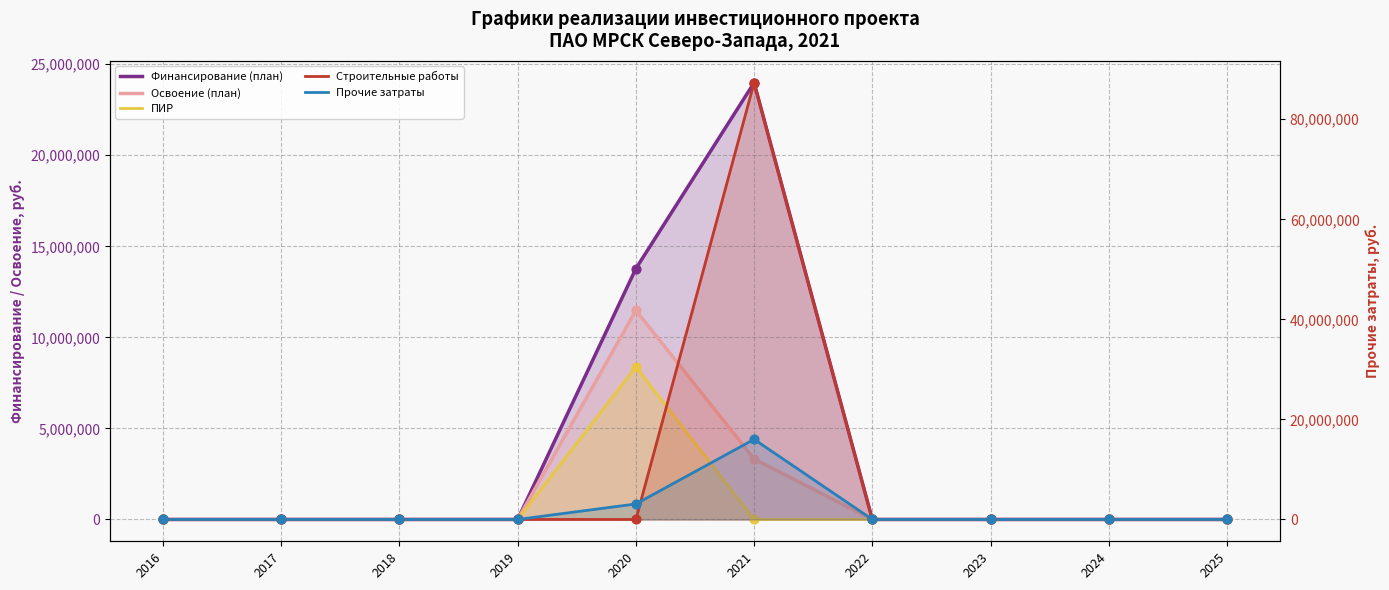

Which series reaches the minimum Y coordinate?

Финансирование (план) line